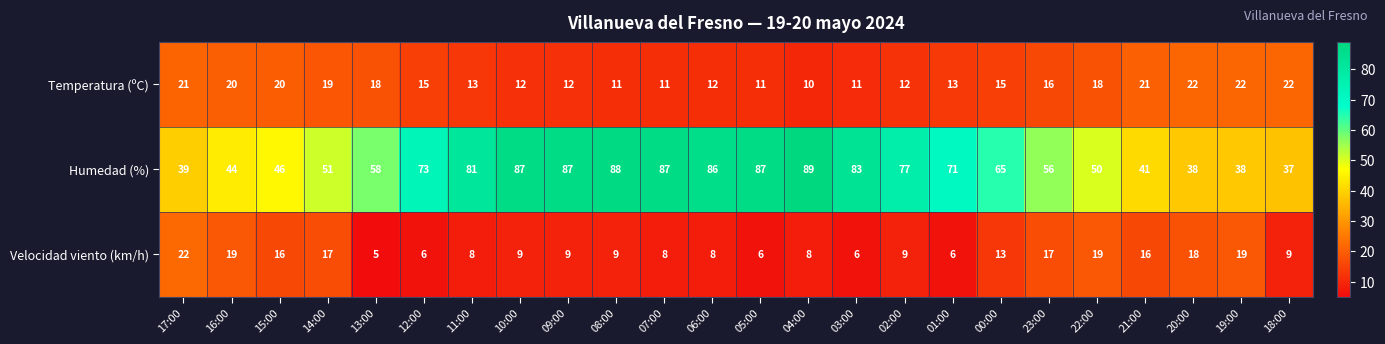

What is the maximum value for Velocidad viento (km/h)?

22